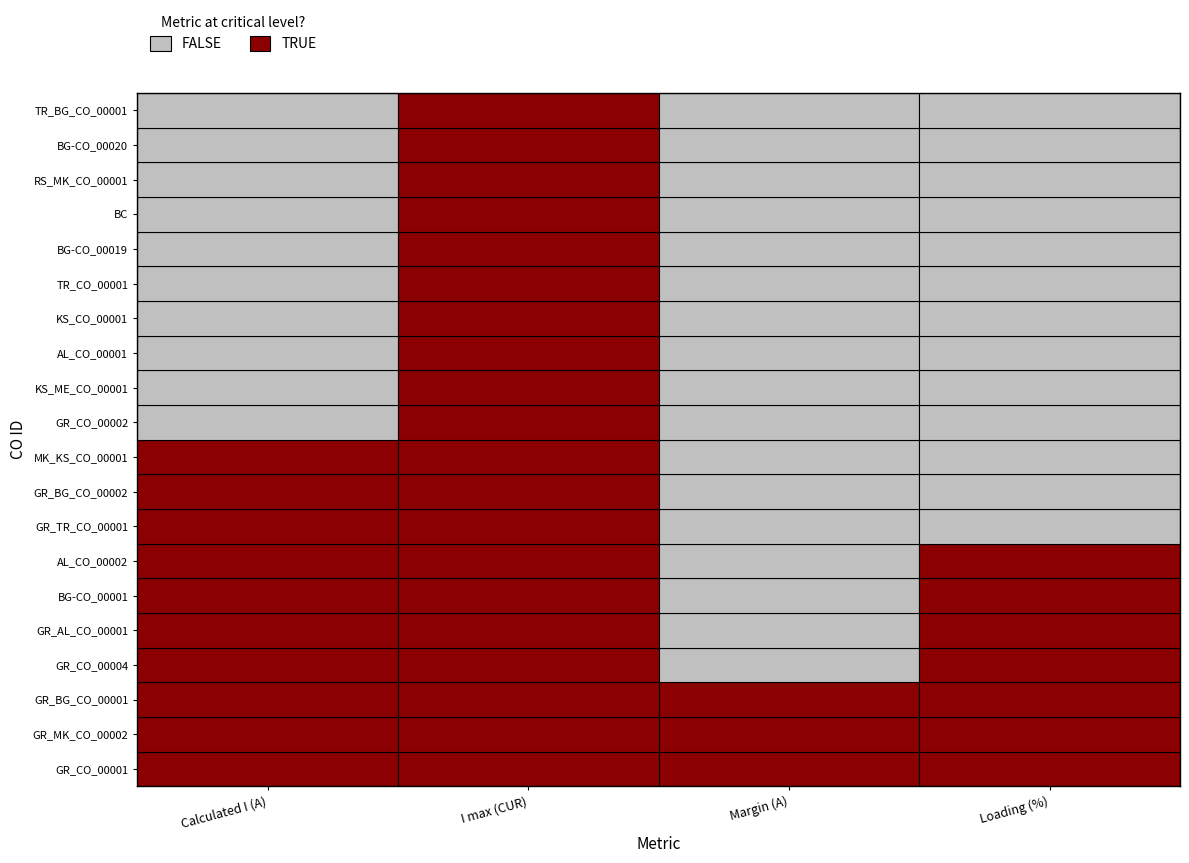

How many values in the KS_CO_00001 series are below 85?

2